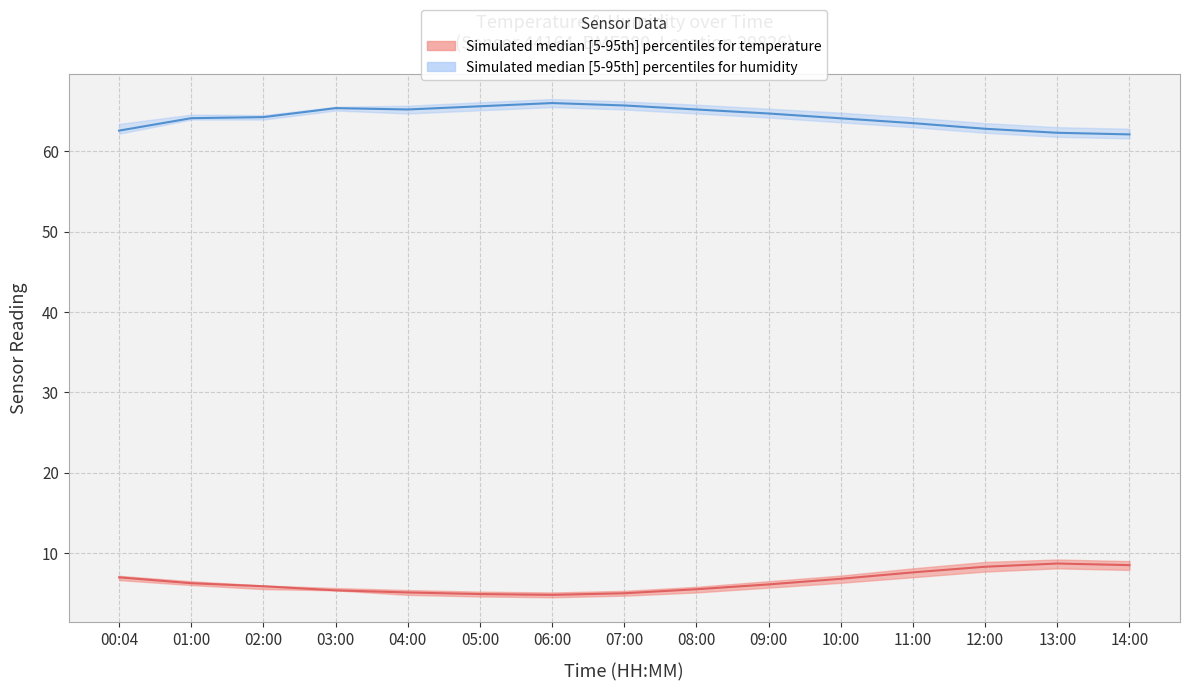

At 02:00, list the series in order from smallest to largest.

temperature_lower, temperature_median, temperature_upper, humidity_lower, humidity_median, humidity_upper